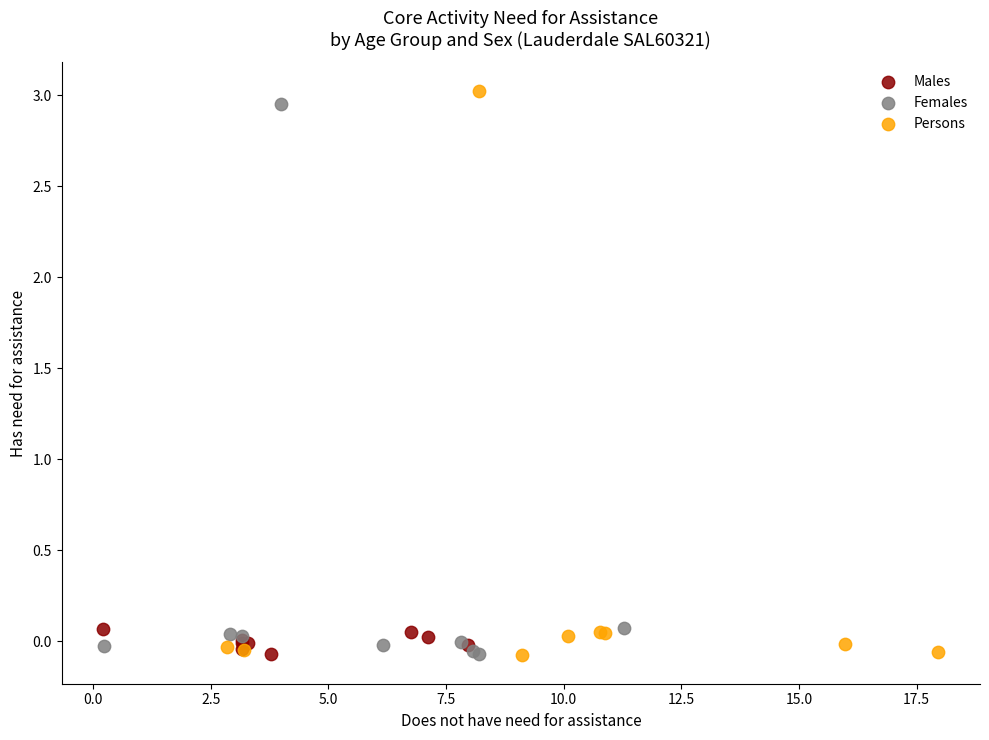

Which series has the largest Y range (max minus min)?

Persons